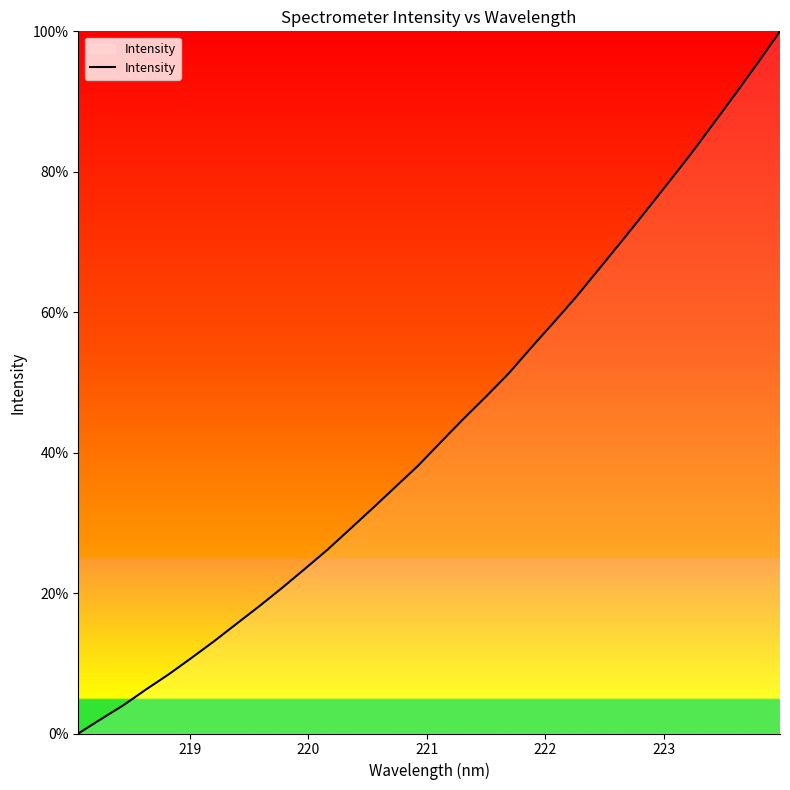

What is the average value?

43.4